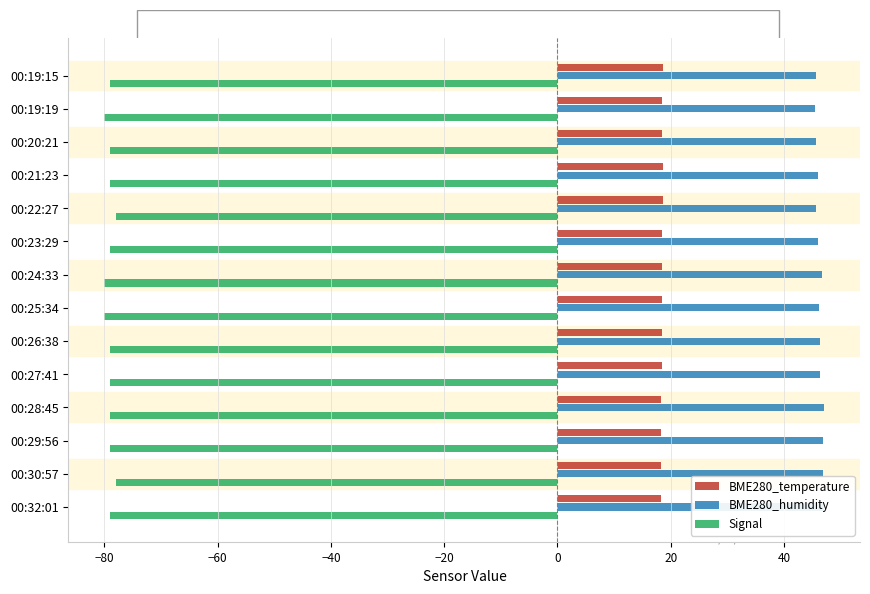

Which series has the largest range (max minus min)?

Signal